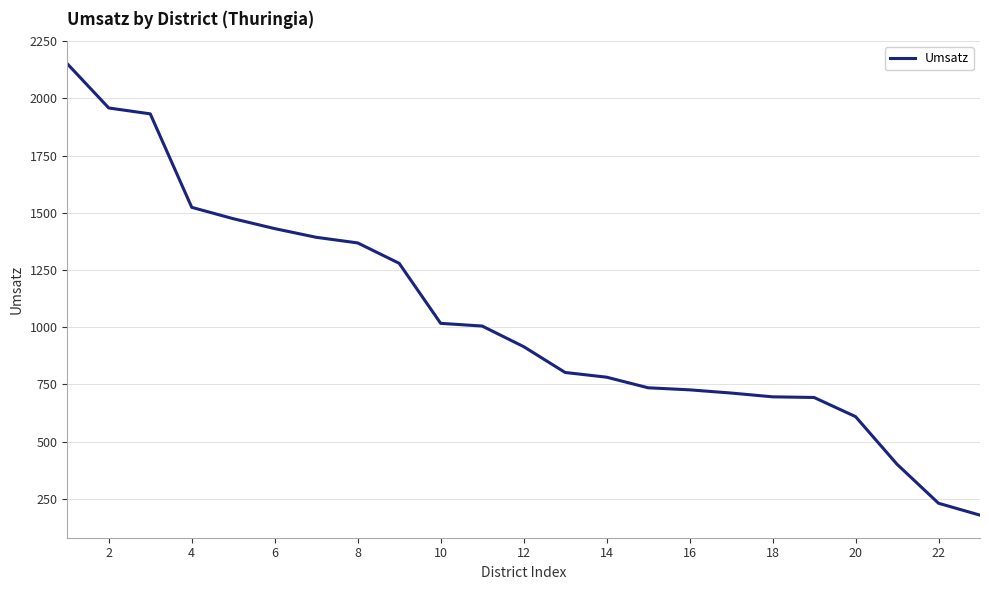

What is the smallest value displayed?

178.6